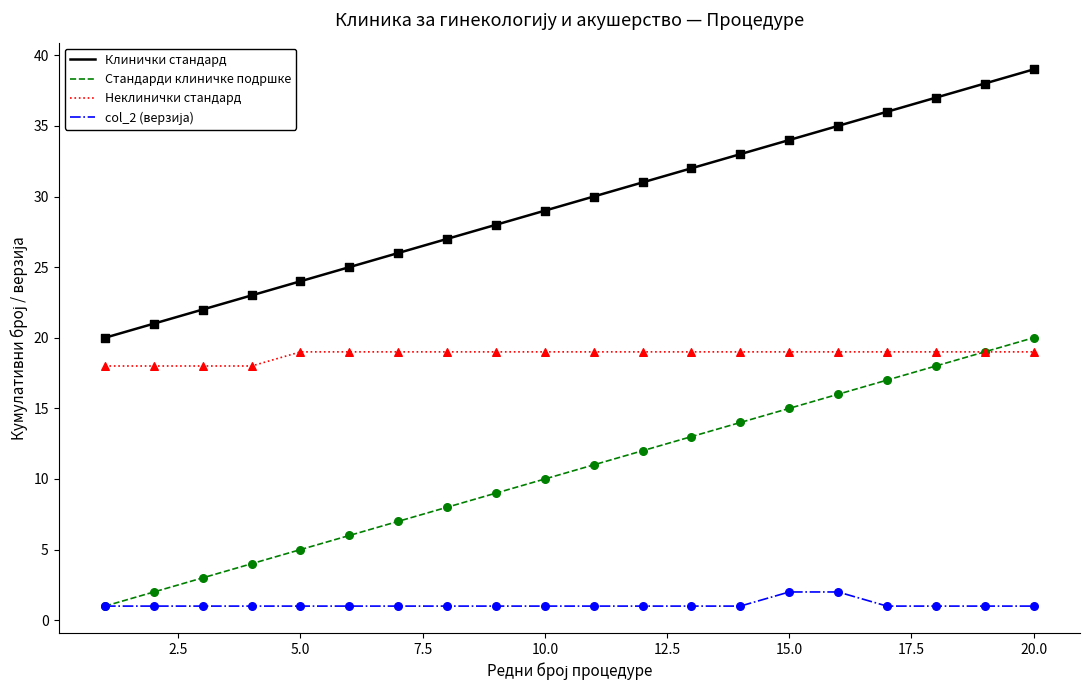

What is the maximum value for Клинички стандард?

39